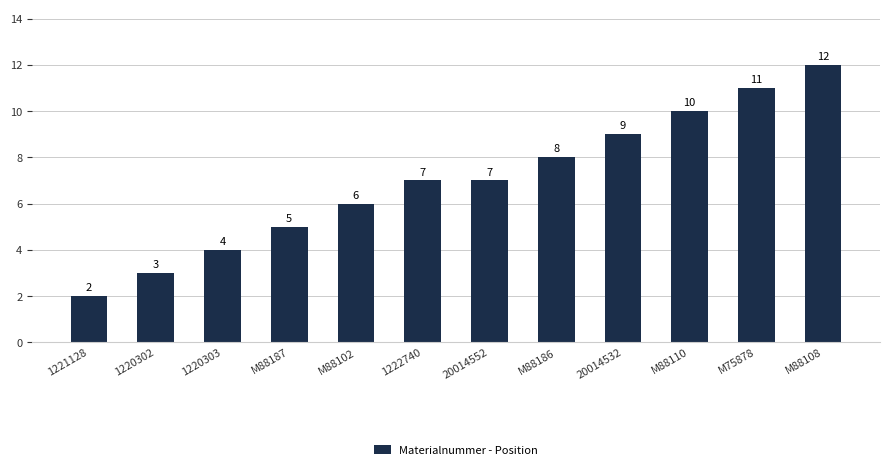

What position from the right is 20014552?

6